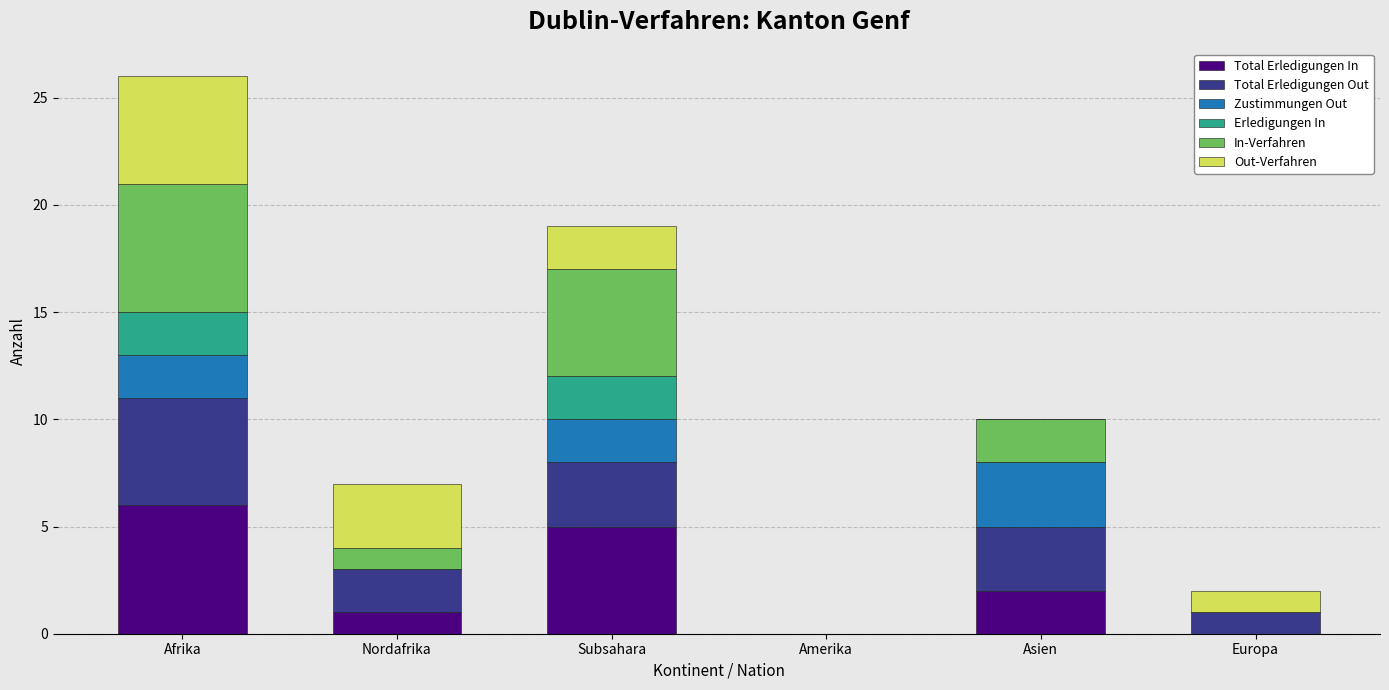

At which category is the sum across all series the highest?

Afrika